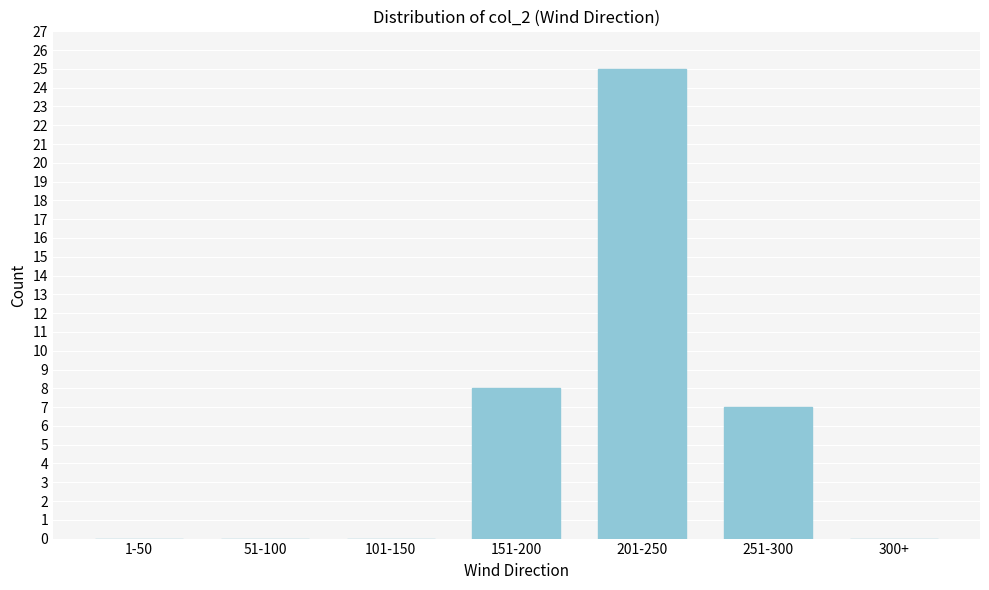

Reading right to left, extract all data points from this chart.

300+=0	251-300=7	201-250=25	151-200=8	101-150=0	51-100=0	1-50=0